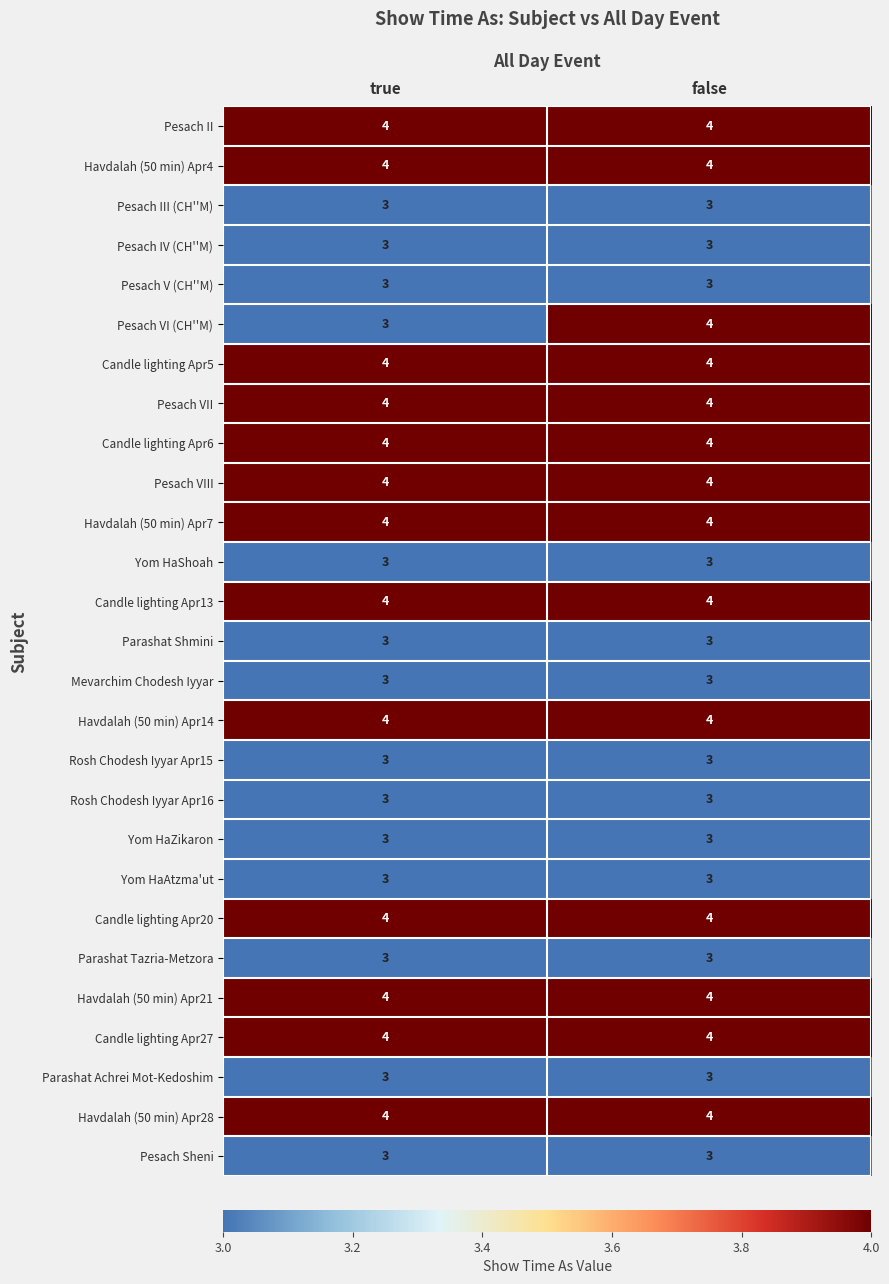

What is the lowest value of the Candle lighting Apr20 series?

4